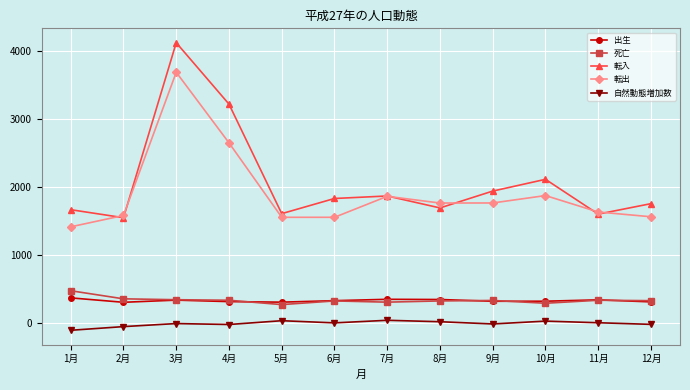

True or false: 転出 and 死亡 intersect in this chart.

False